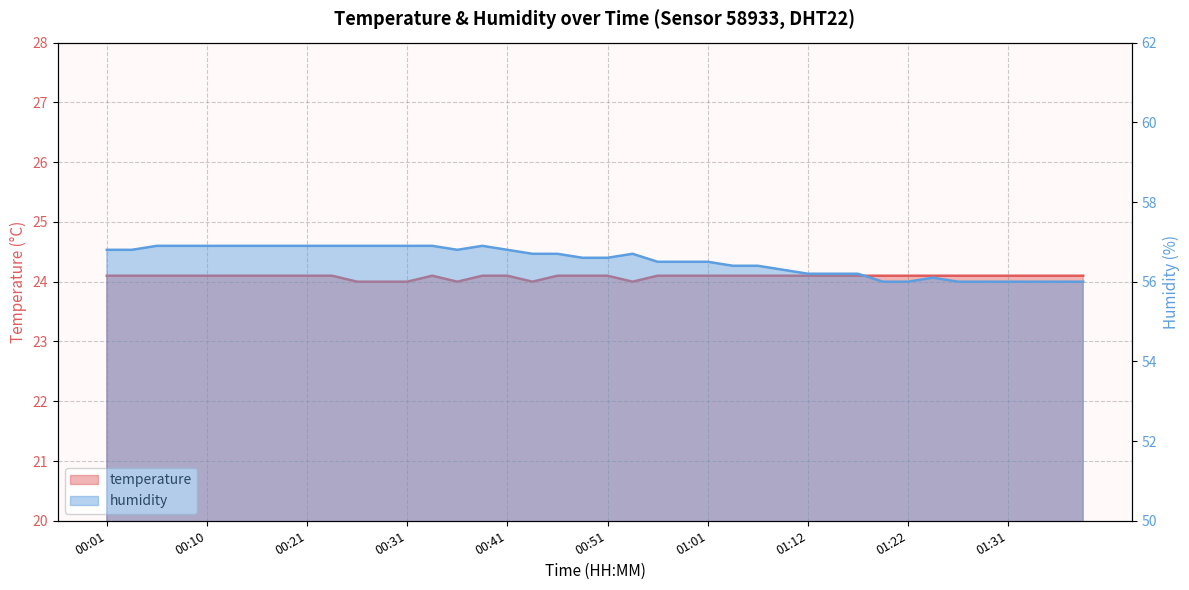

Where is humidity nearest to the value 56?

01:19